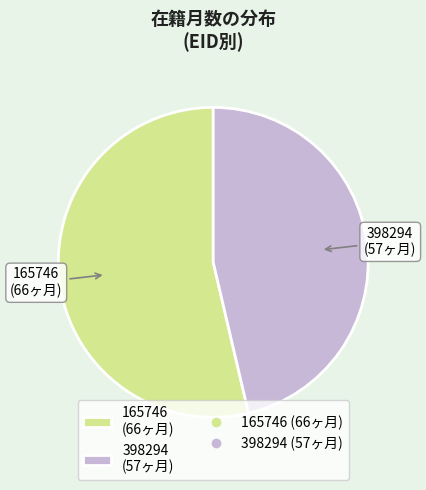

Between 398294 and 165746, which is larger?

165746